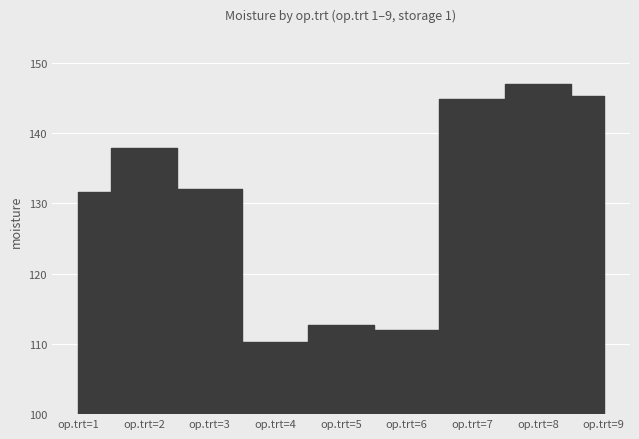

How many lines are shown in the chart?

1